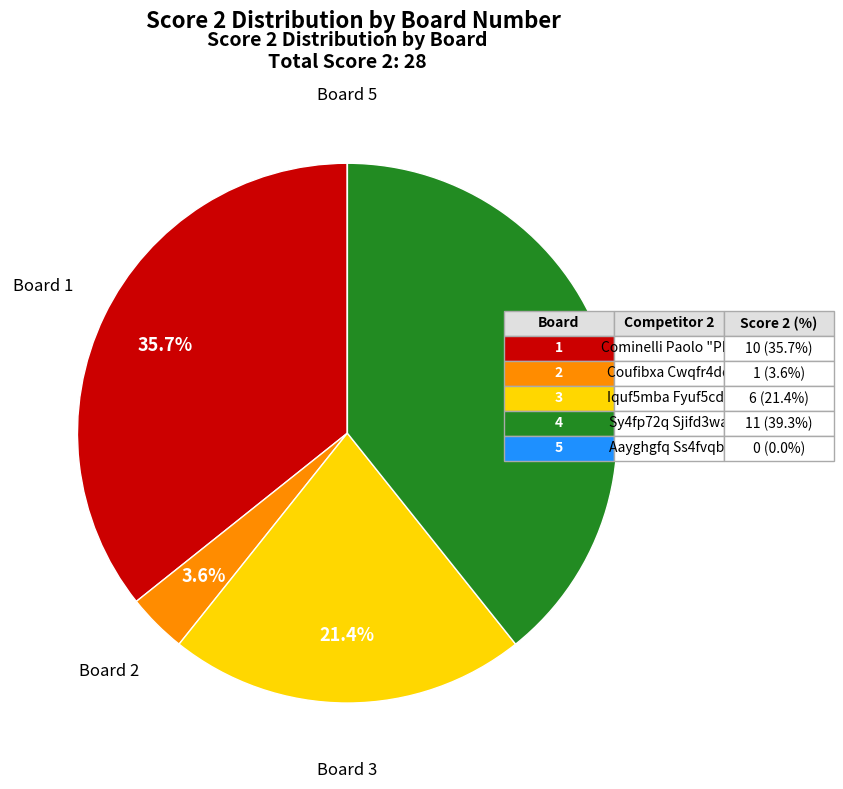

Does any single category account for the majority?

No